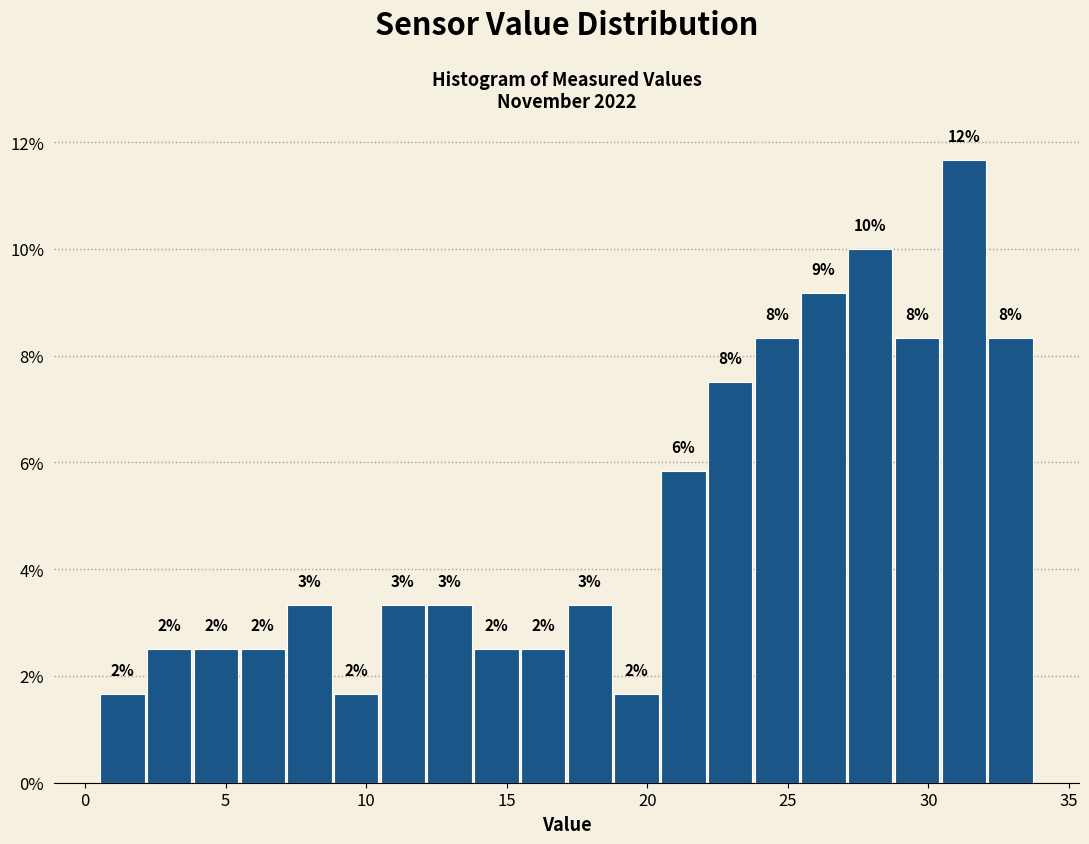

Read against the x-axis, roughly where is the centre of the tallest bar?

31.5